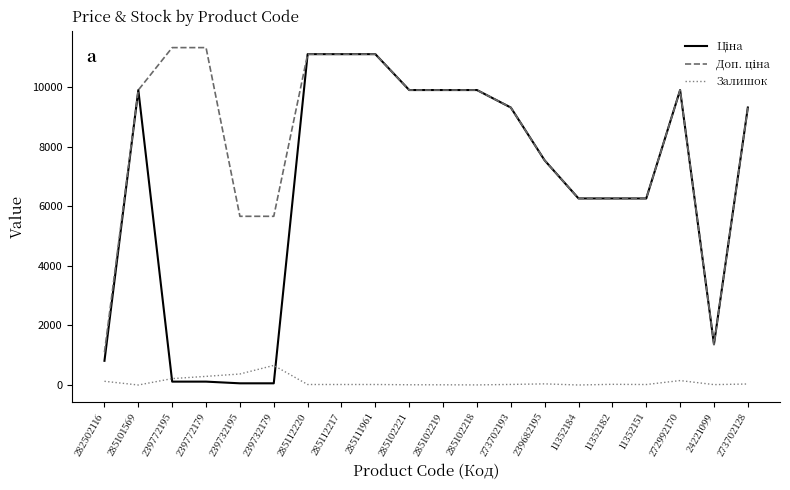

Which category has the highest value in the Залишок series?

239732179